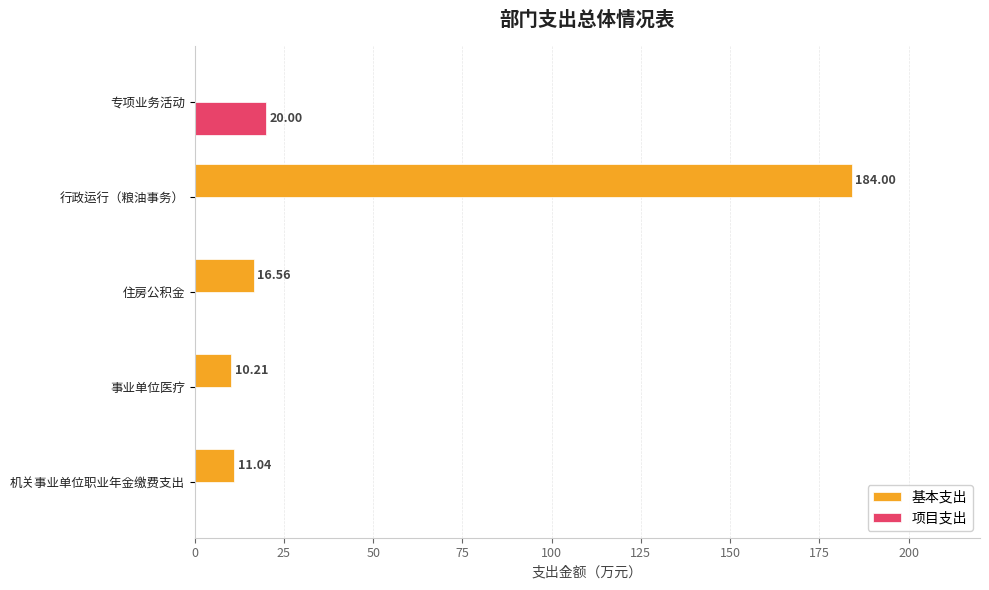

Which series changed the most between 行政运行（粮油事务） and 专项业务活动?

基本支出